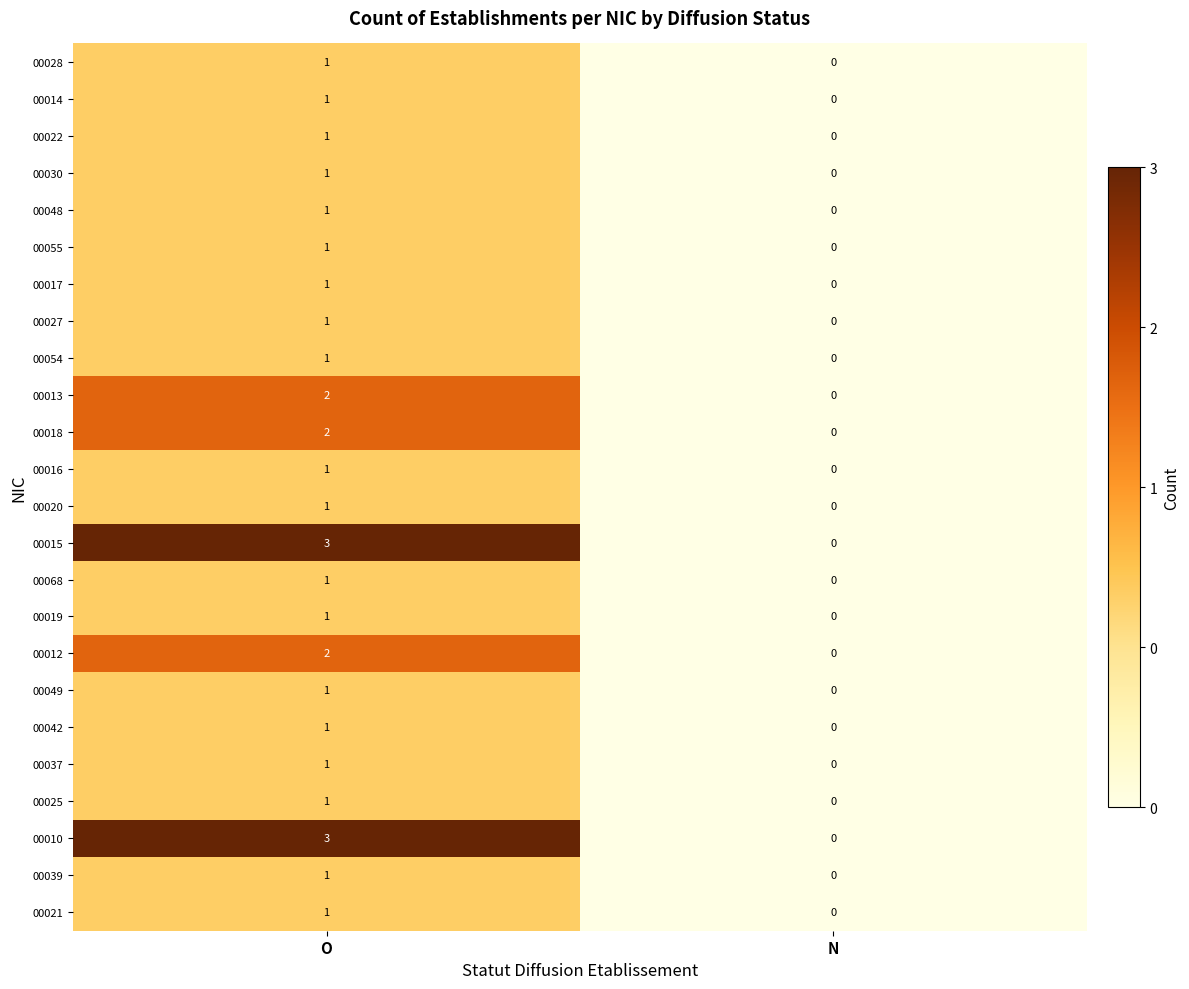

True or false: 00016 has a value of 0 at N.

True